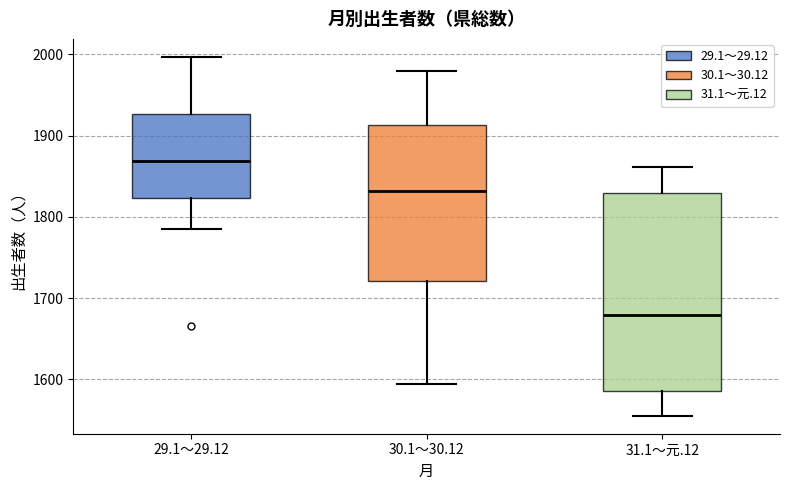

Comparing the boxes themselves (not the whiskers), which one is the tallest?

31.1～元.12